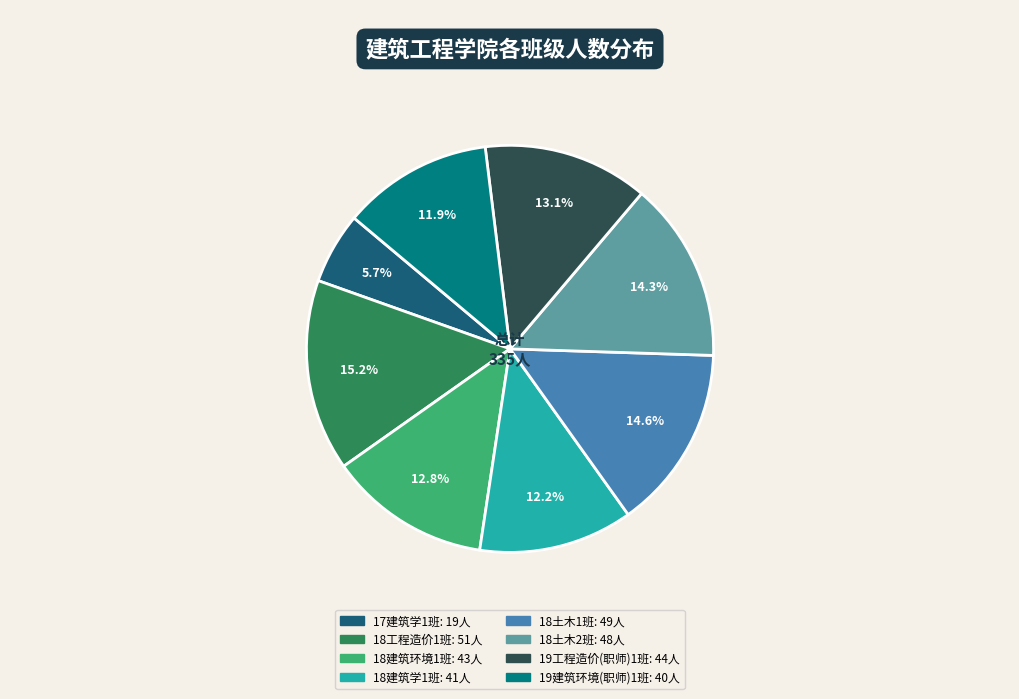

Does any single category account for the majority?

No